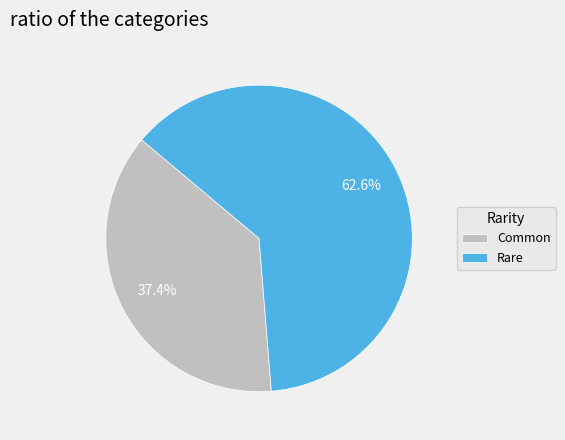

Does Rare account for over 50% of the chart?

Yes